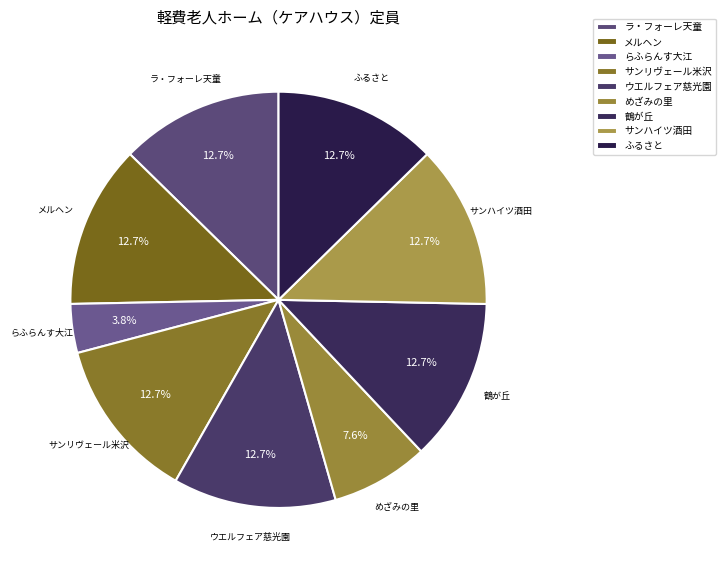

Count the number of slices in the pie.

9